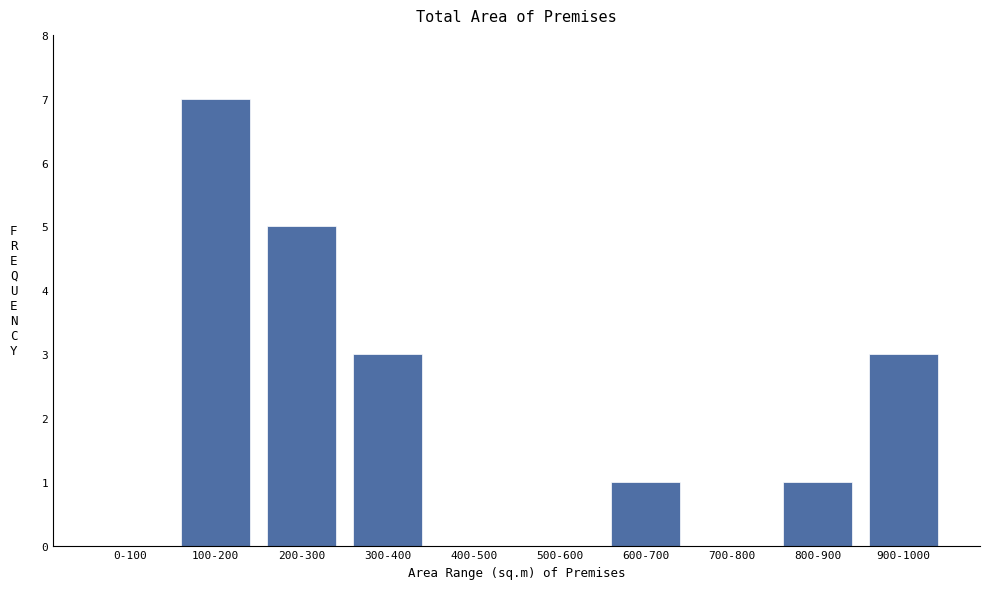

Is it true that the value at 300-400 is 1?

False